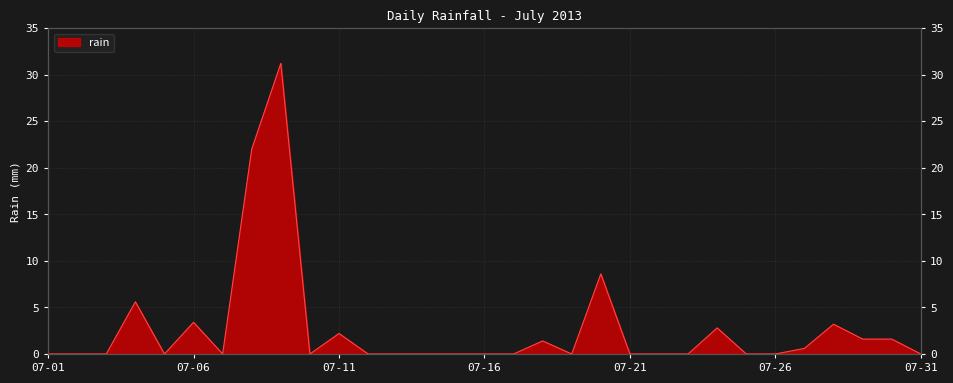

What is the difference between the second highest and second lowest values?

22.0